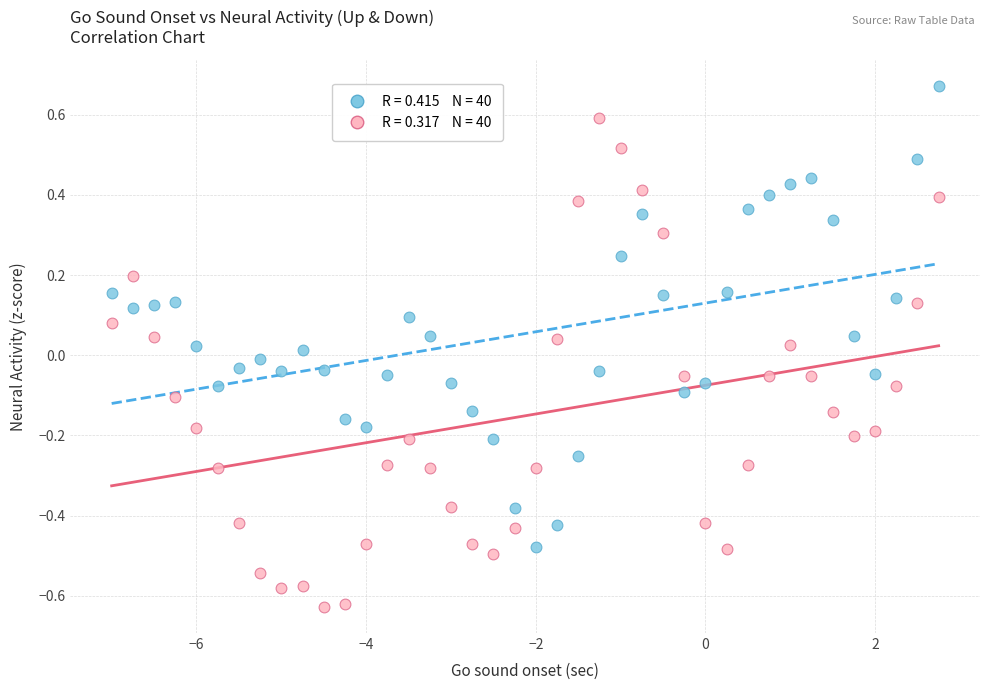

Across all data points, what is the range of X values (max minus min)?

9.8